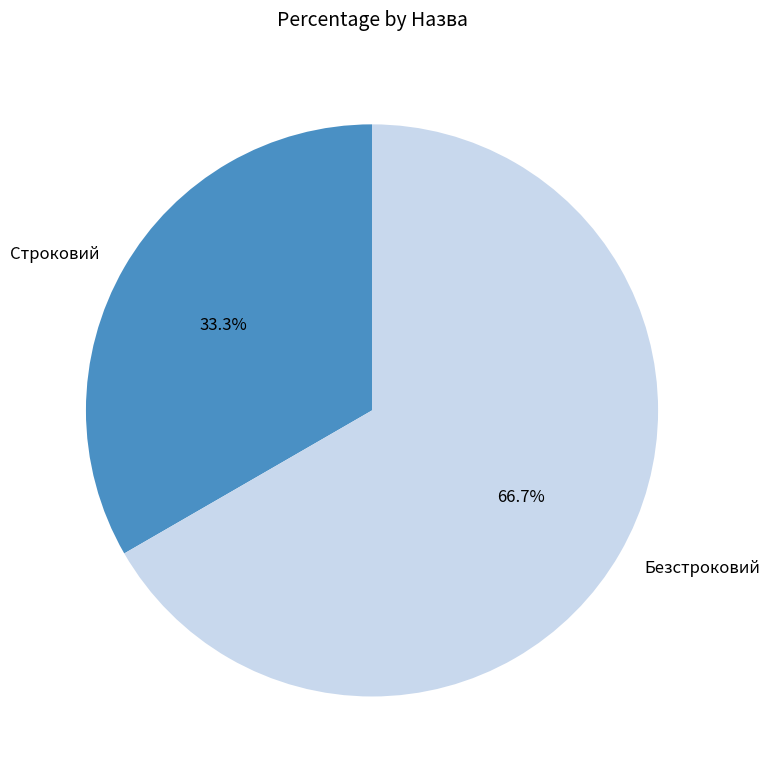

What is the largest slice in the pie chart?

Безстроковий